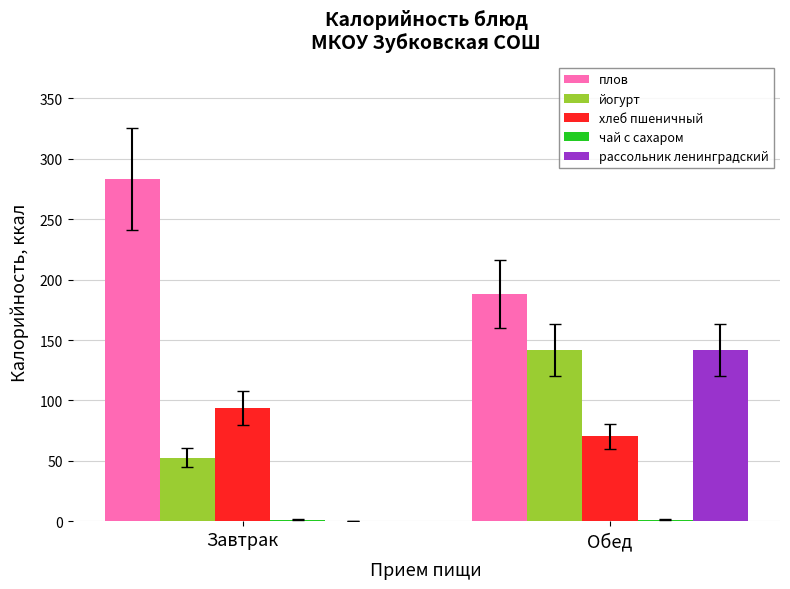

The хлеб пшеничный series shows 70.3 at Обед. True or false?

True